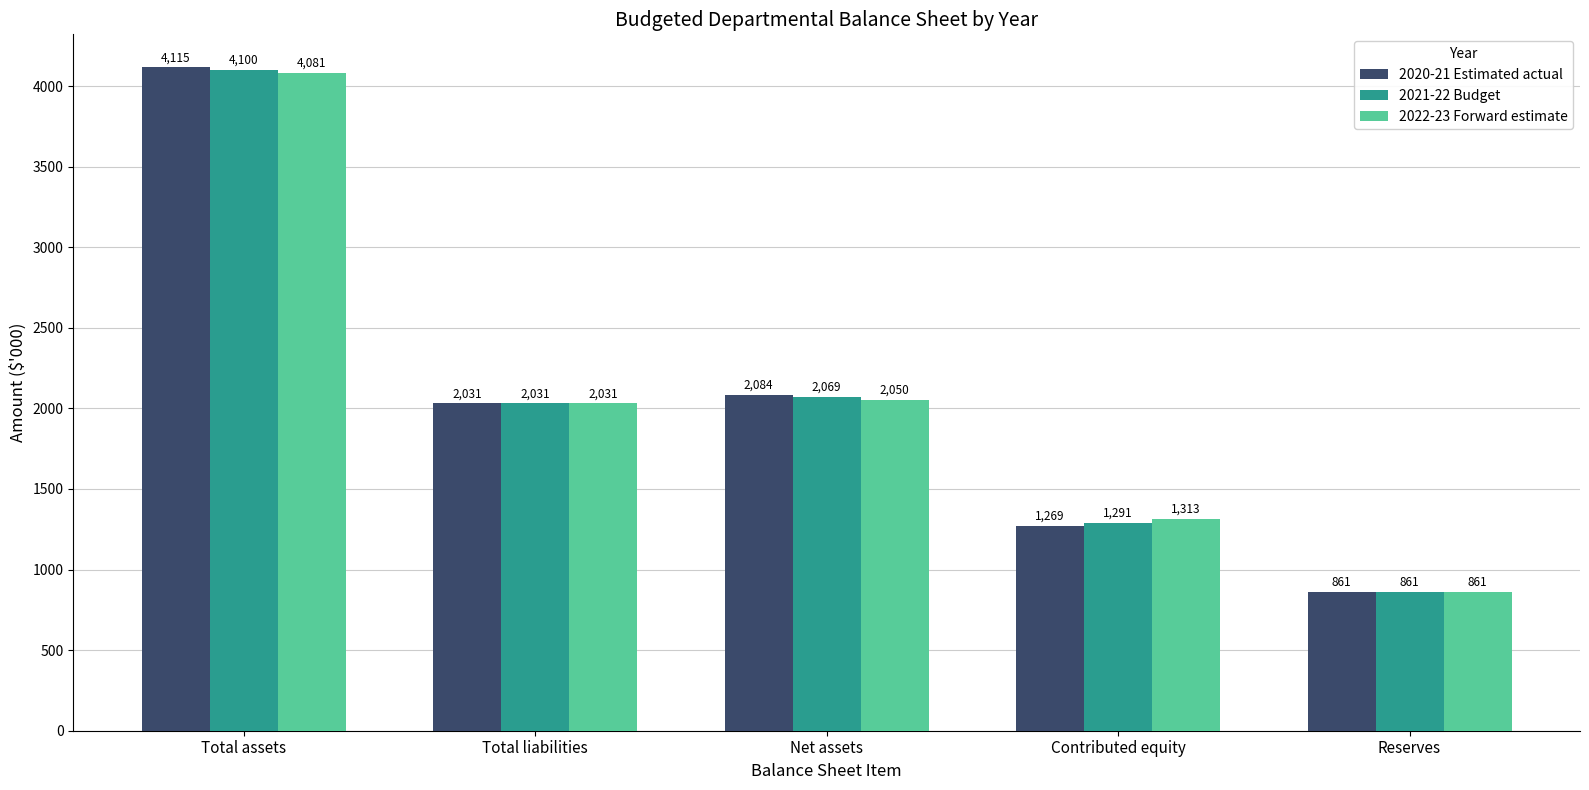

Which series has the largest range (max minus min)?

2020-21 Estimated actual